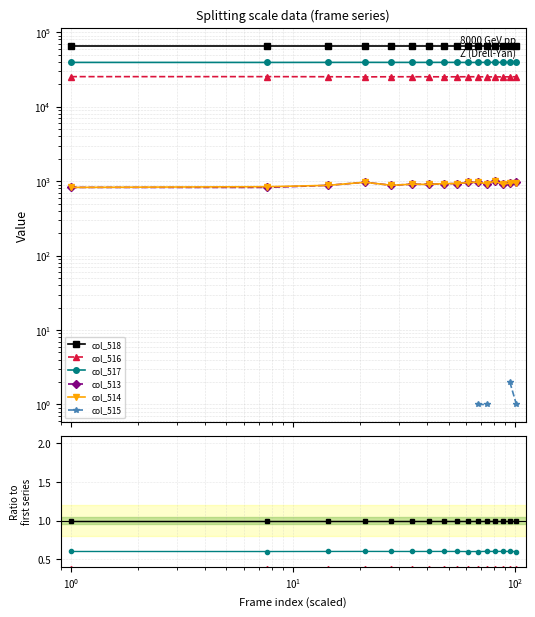

At how many categories does at least one series exceed 0?

16